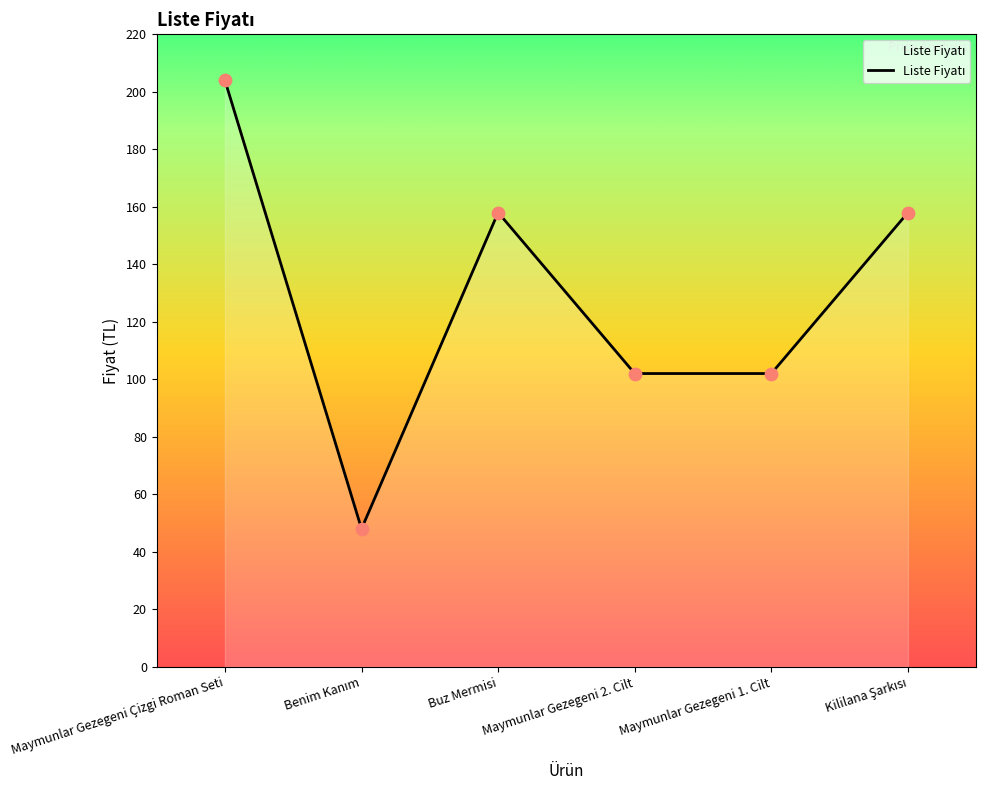

What is the change in value from Buz Mermisi to Maymunlar Gezegeni 1. Cilt?

-56